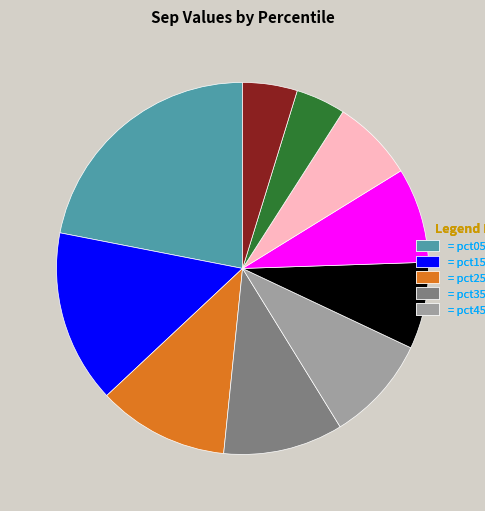

Does any single category account for the majority?

No